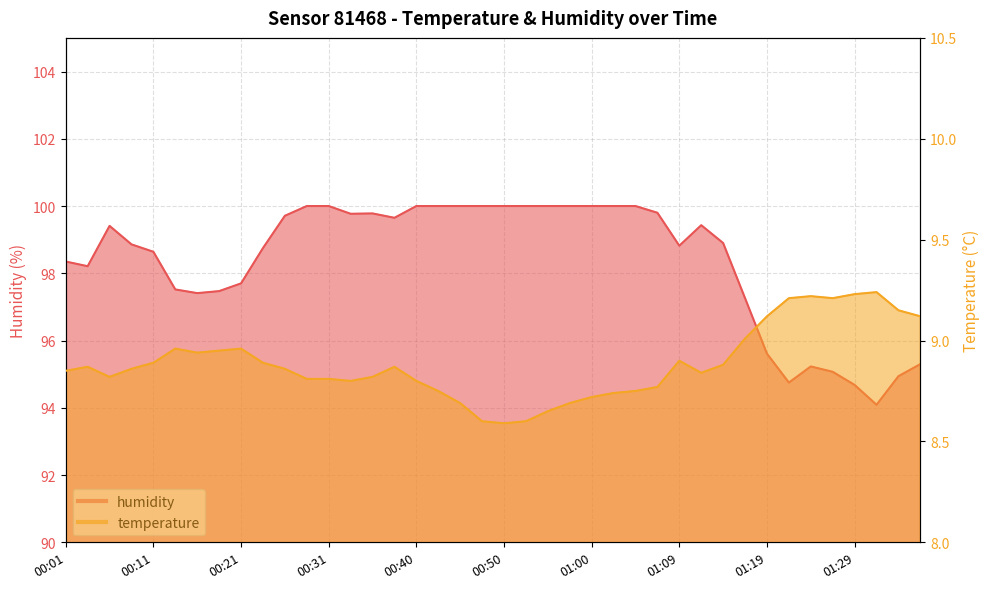

Rank the categories by temperature value from lowest to highest.

00:50, 00:48, 00:52, 00:55, 00:45, 00:57, 01:00, 01:02, 00:43, 01:05, 01:07, 00:33, 00:40, 00:28, 00:31, 00:06, 00:35, 01:12, 00:01, 00:09, 00:26, 00:04, 00:38, 01:14, 00:11, 00:23, 01:09, 00:16, 00:18, 00:14, 00:21, 01:17, 01:19, 01:36, 01:34, 01:22, 01:26, 01:24, 01:29, 01:31